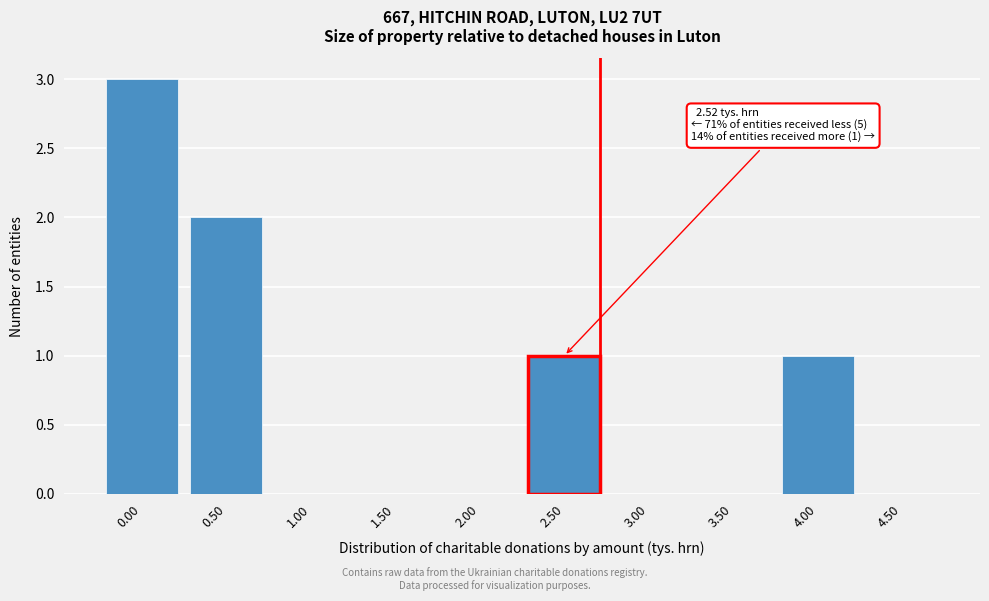

Reading left to right, what are all the values shown in this chart?

0.00=3	0.50=2	1.00=0	1.50=0	2.00=0	2.50=1	3.00=0	3.50=0	4.00=1	4.50=0